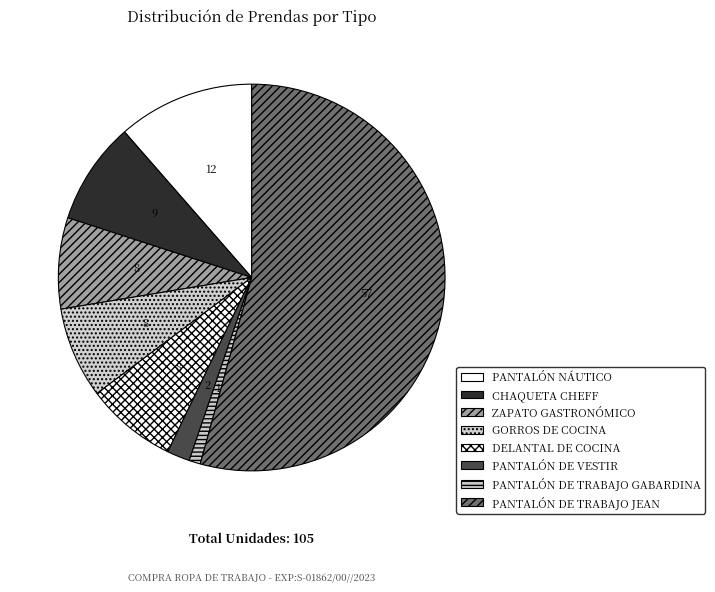

Count the number of slices in the pie.

8